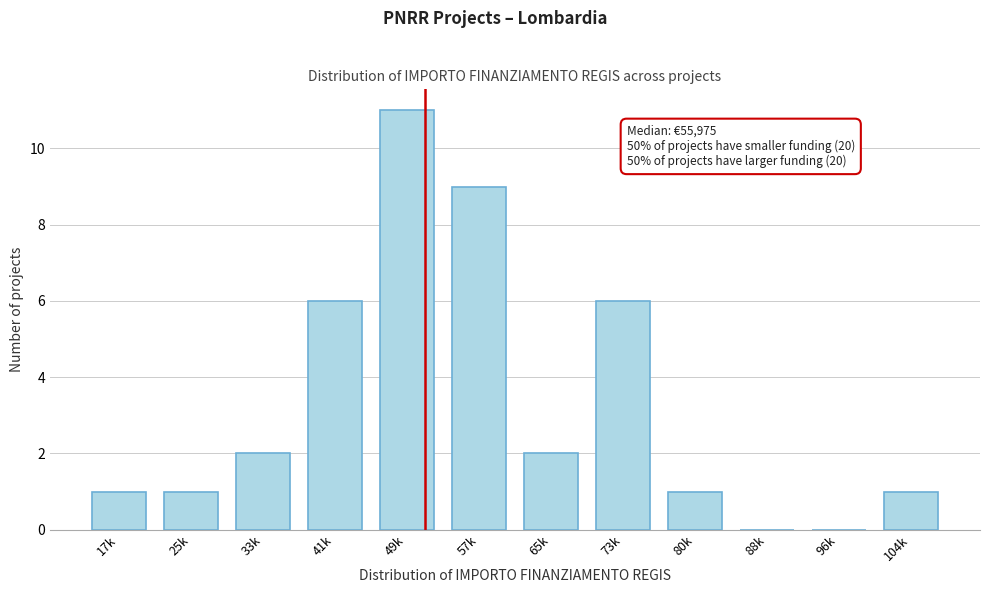

Reading left to right, extract all data points from this chart.

17k=1	25k=1	33k=2	41k=6	49k=11	57k=9	65k=2	73k=6	80k=1	88k=0	96k=0	104k=1